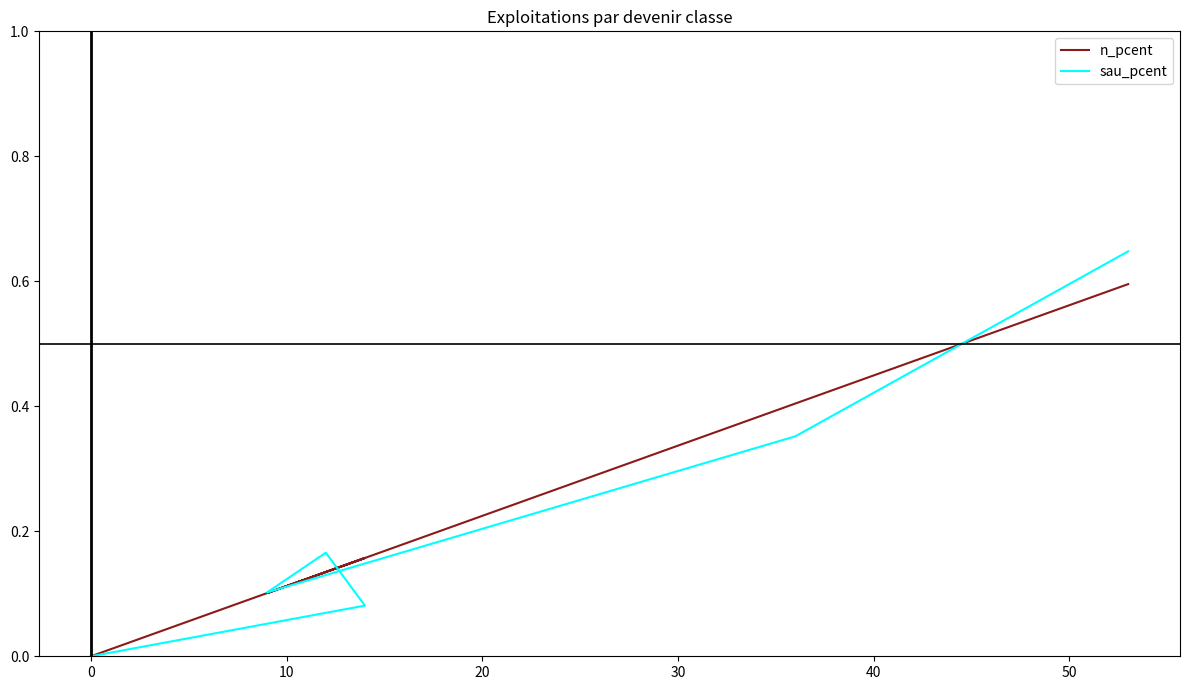

What is the maximum value for sau_pcent?

0.6